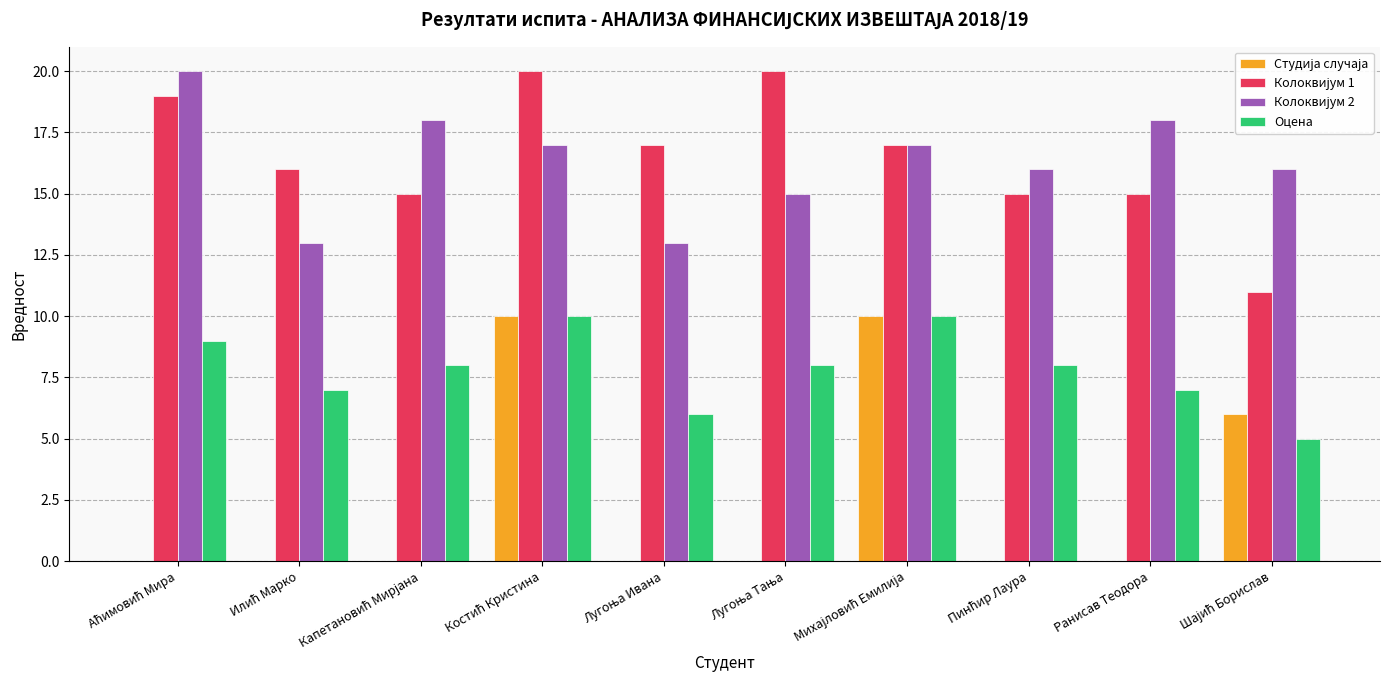

What is the highest value of the Оцена series?

10